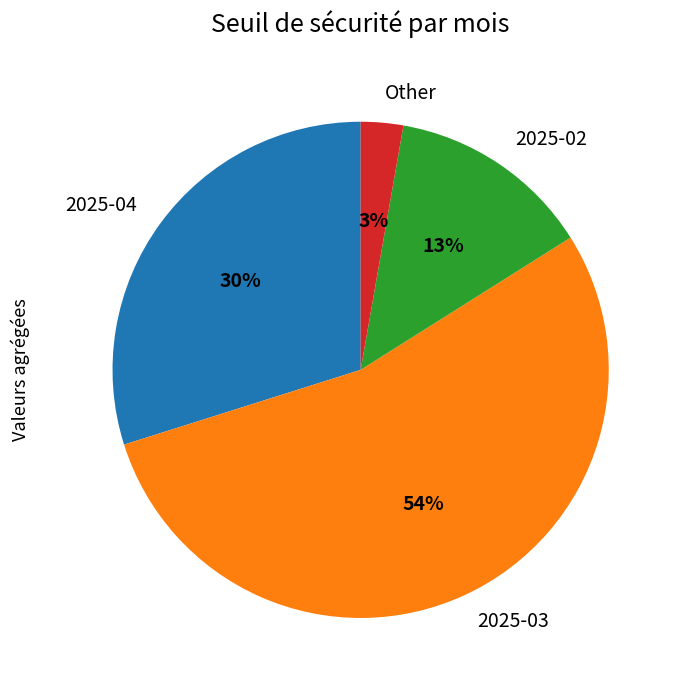

Combined, do 2025-02 and 2025-03 account for over 50%?

Yes